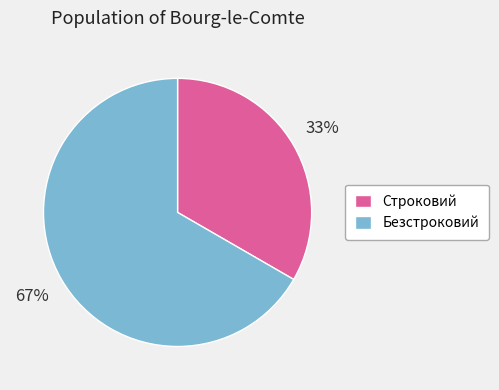

Combined, do Строковий and Безстроковий account for over 50%?

Yes